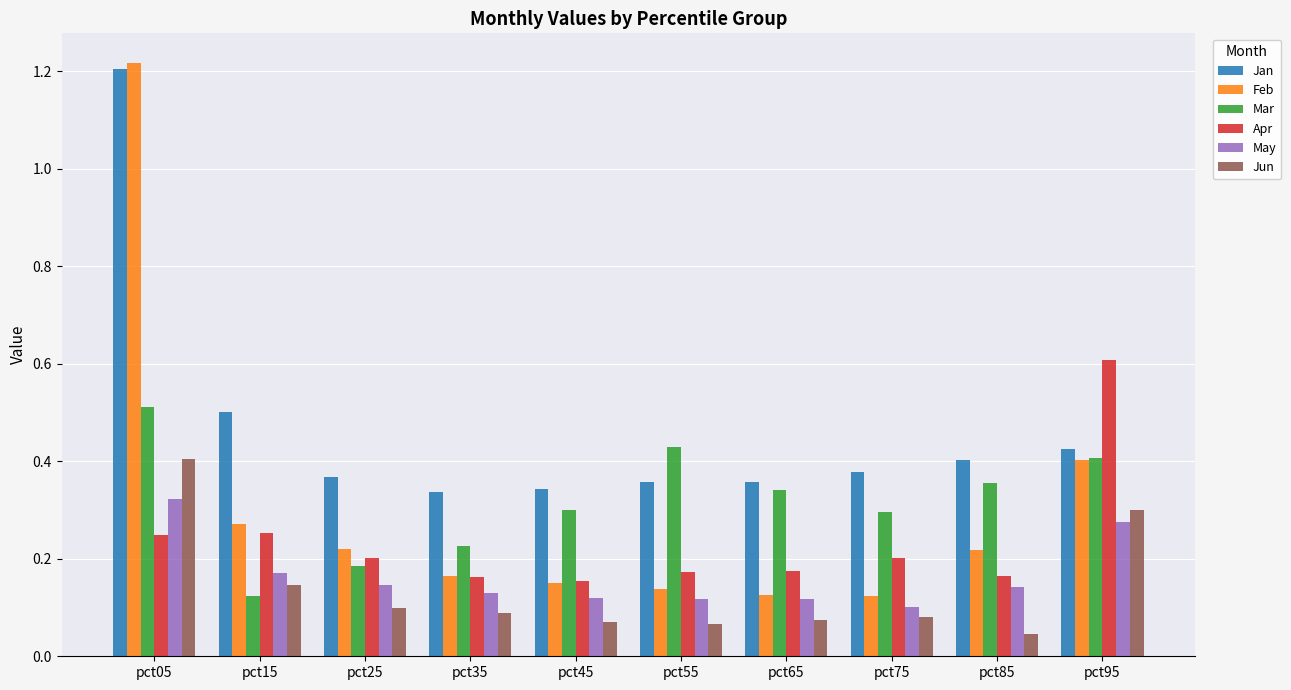

At which category is the sum across all series the highest?

pct05